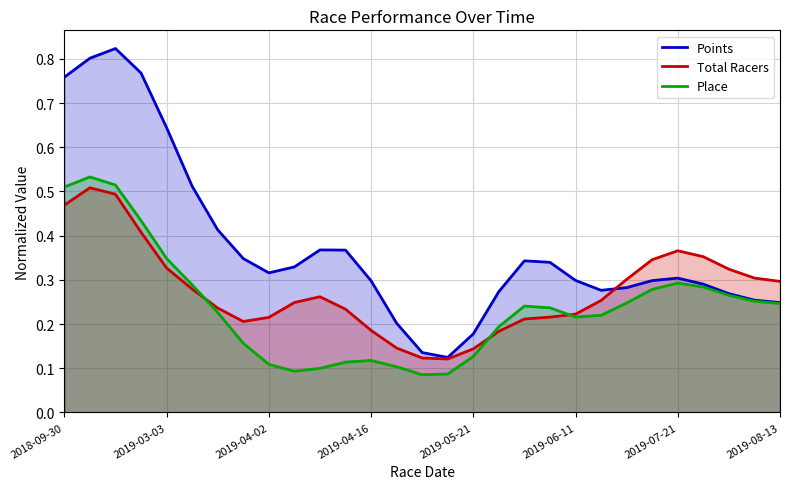

Which series has the widest spread of values?

Points